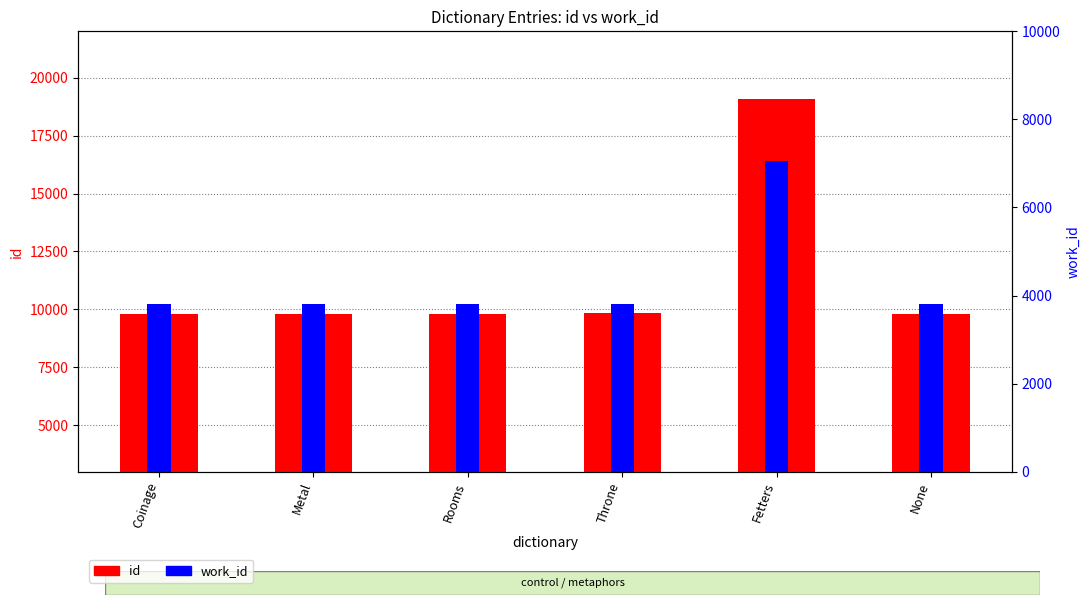

Reading left to right, what are all the values shown in this chart?

id: Coinage=9806	Metal=9815	Rooms=9823	Throne=9837	Fetters=19072	None=9795
work_id: Coinage=3809	Metal=3812	Rooms=3815	Throne=3818	Fetters=7055	None=3800